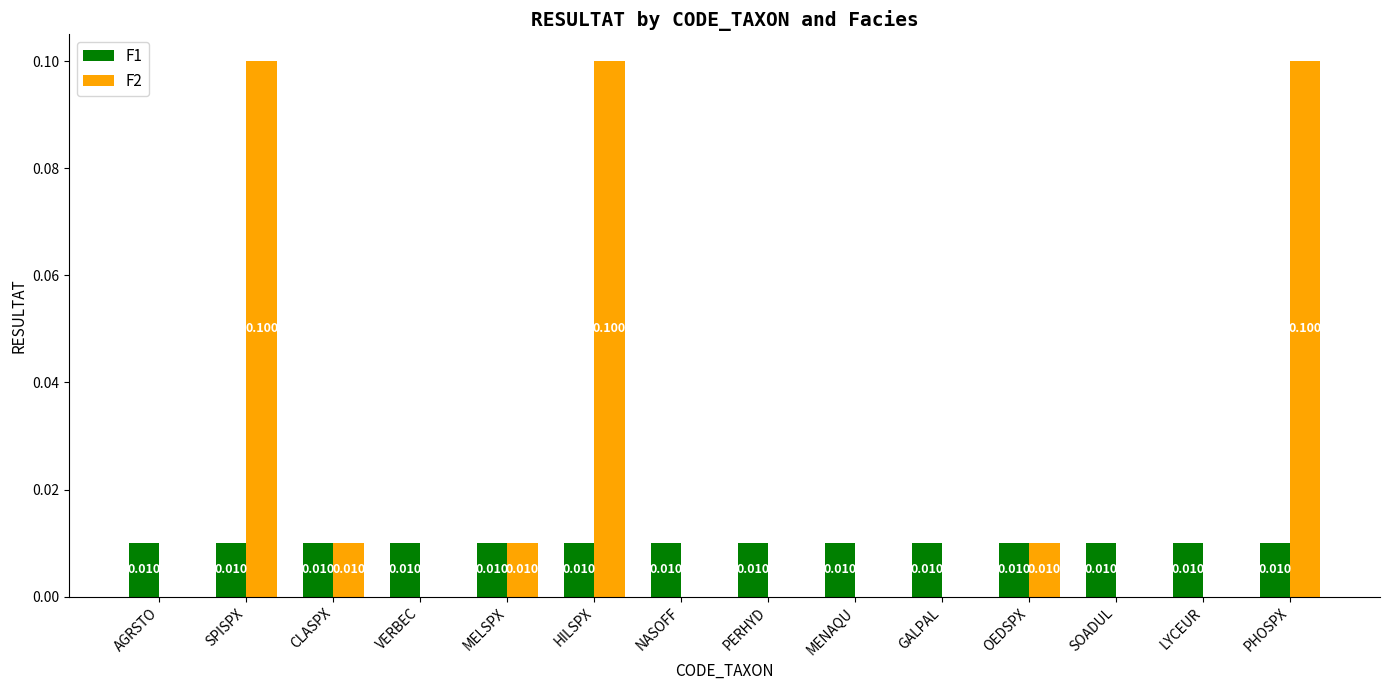

Is the value of F2 at SPISPX greater than the value of F1 at MENAQU?

Yes